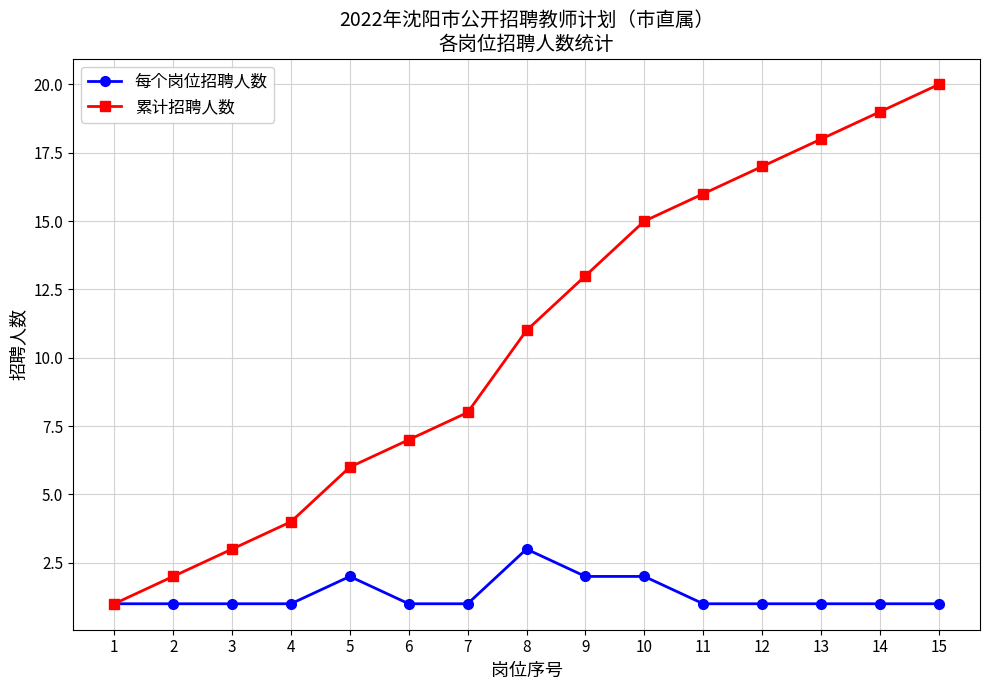

Count the number of categories in the chart.

15